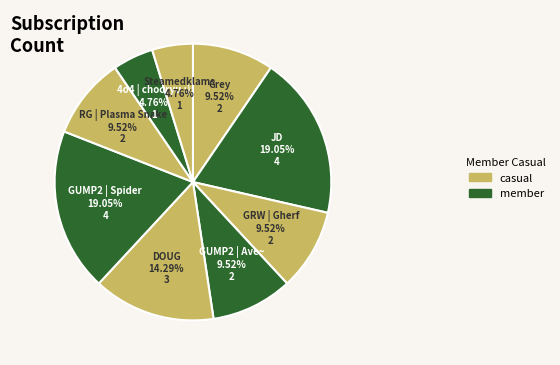

How many segments does this pie chart have?

9